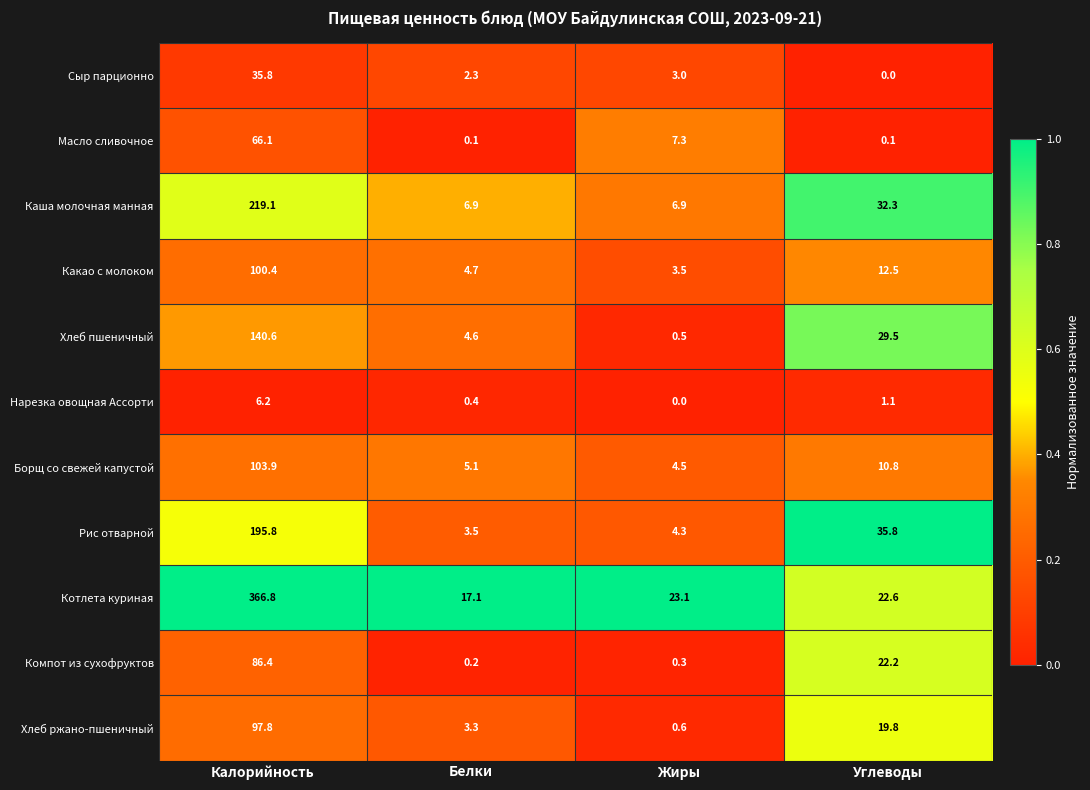

What value does the Котлета куриная series have at Жиры?

23.1